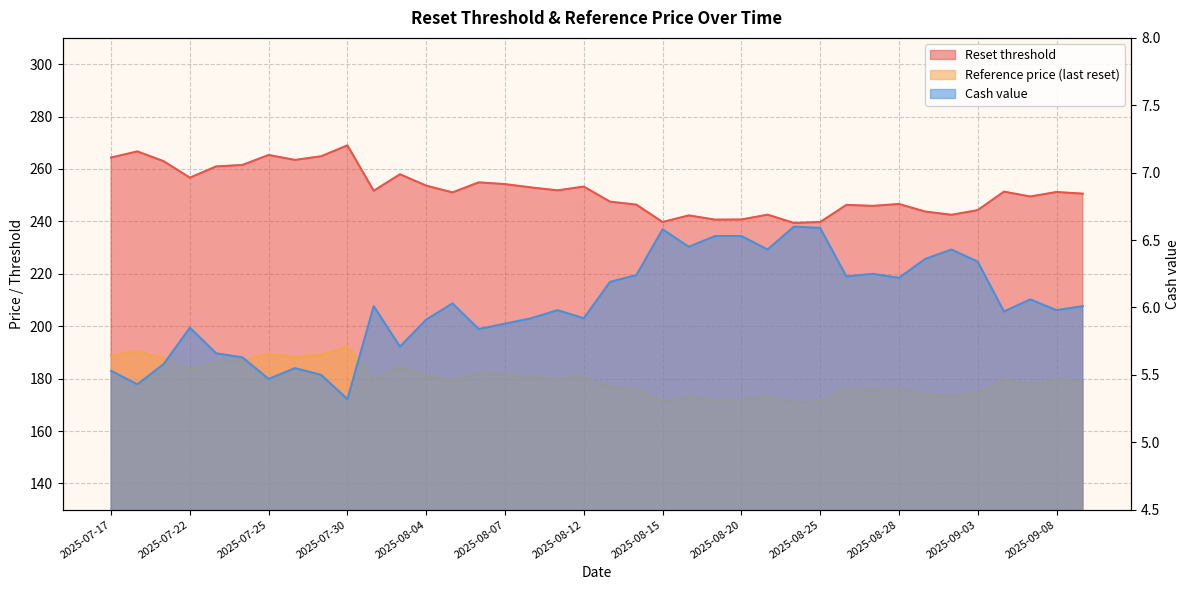

Where is the first local maximum for Cash value?

2025-07-22